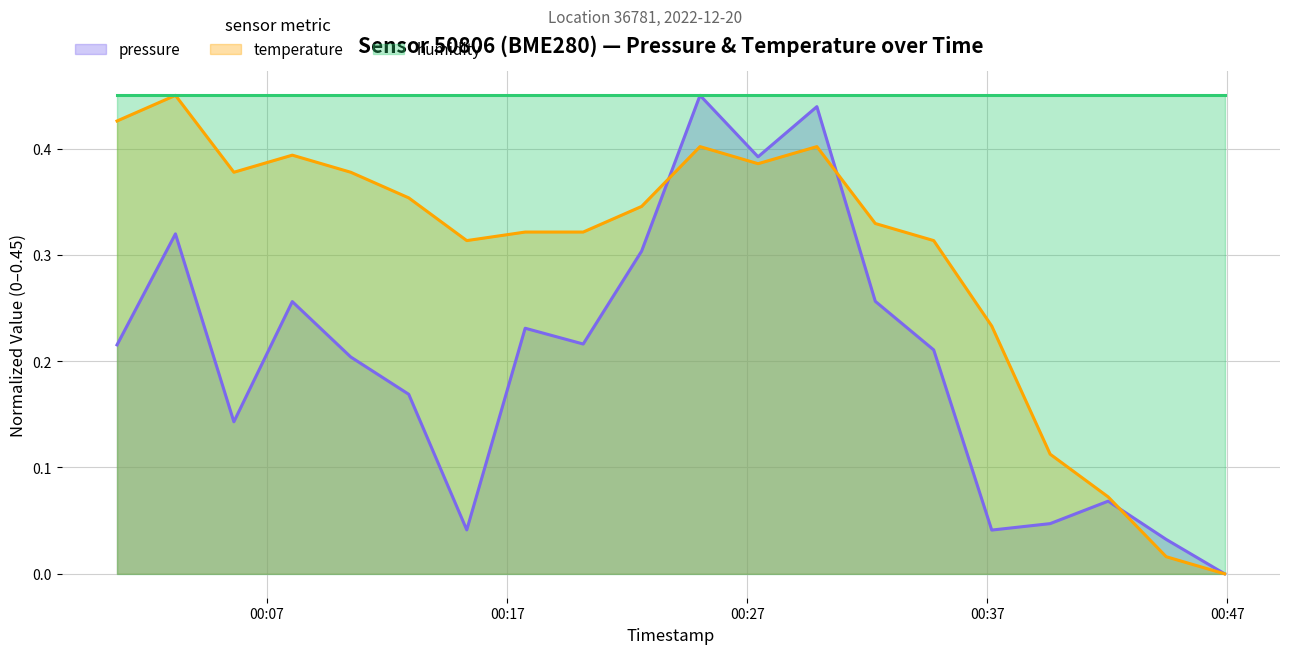

Between which two adjacent categories do pressure and temperature first intersect?

2022-12-20T00:22:36 and 2022-12-20T00:25:02